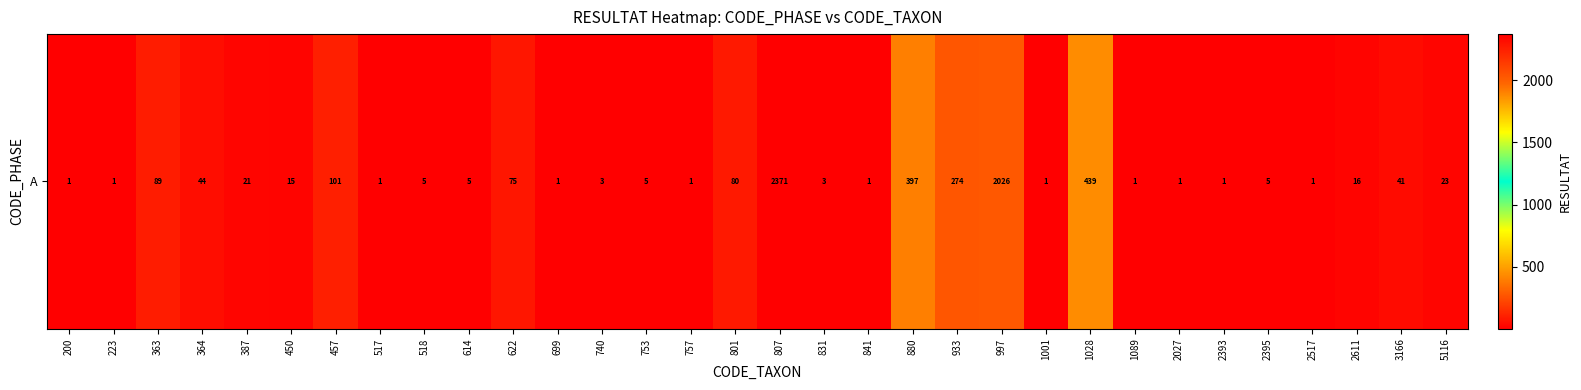

List the labels in order of value, largest first.

807, 997, 1028, 880, 933, 457, 363, 801, 622, 364, 3166, 5116, 387, 2611, 450, 518, 614, 753, 2395, 740, 831, 200, 223, 517, 699, 757, 841, 1001, 1089, 2027, 2393, 2517